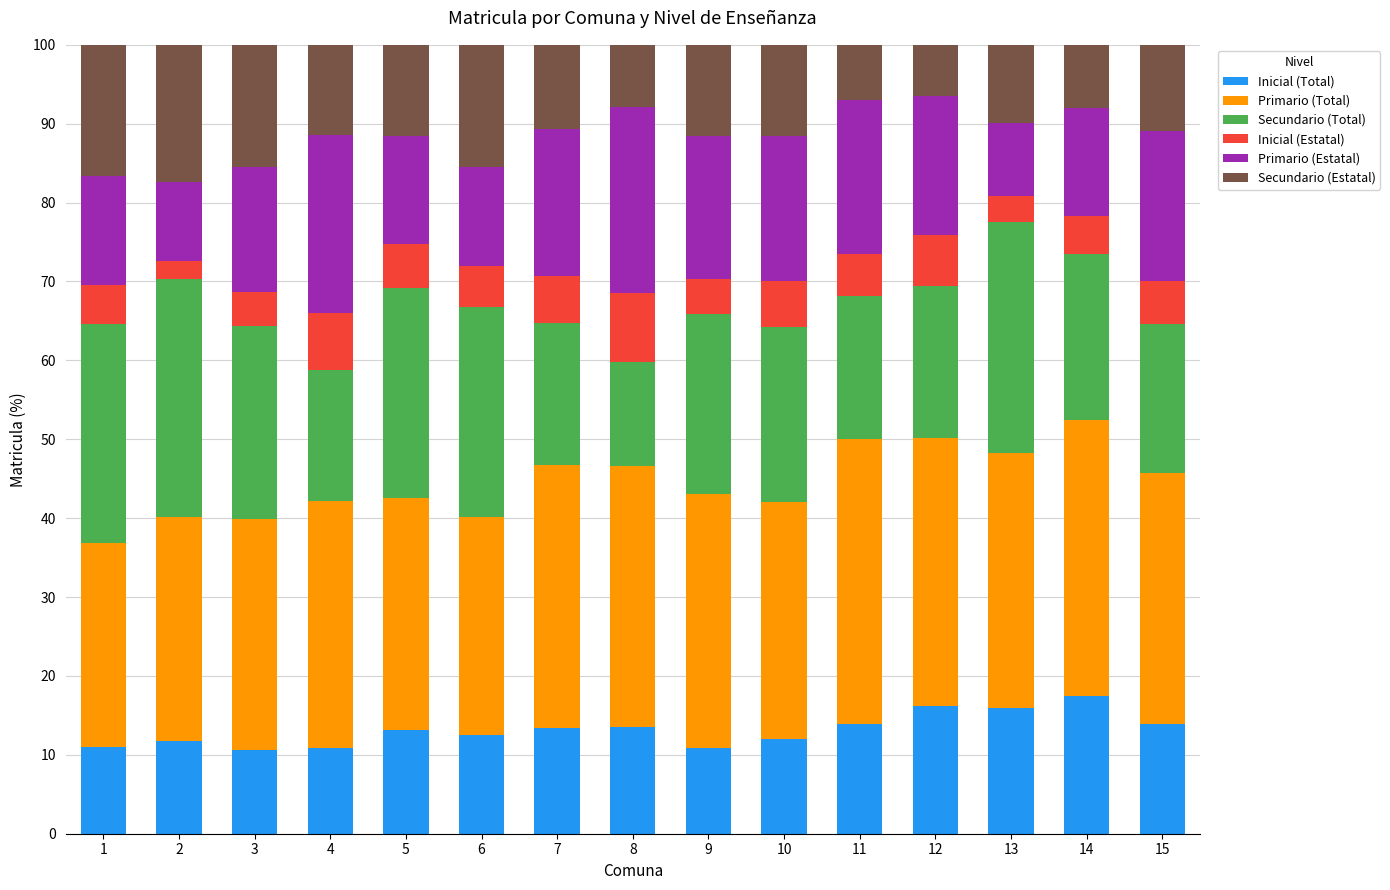

What is the lowest value of the Inicial (Total) series?

10.6